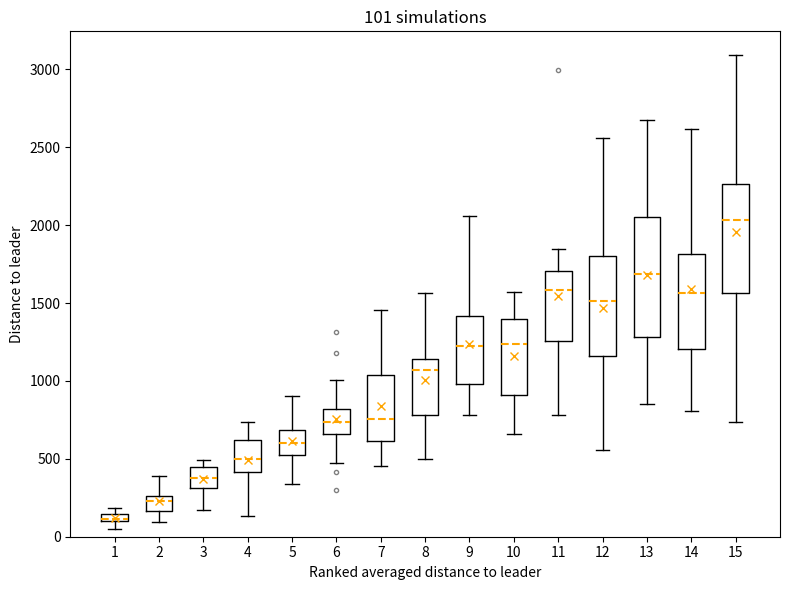

Which box's median line is the highest?

15